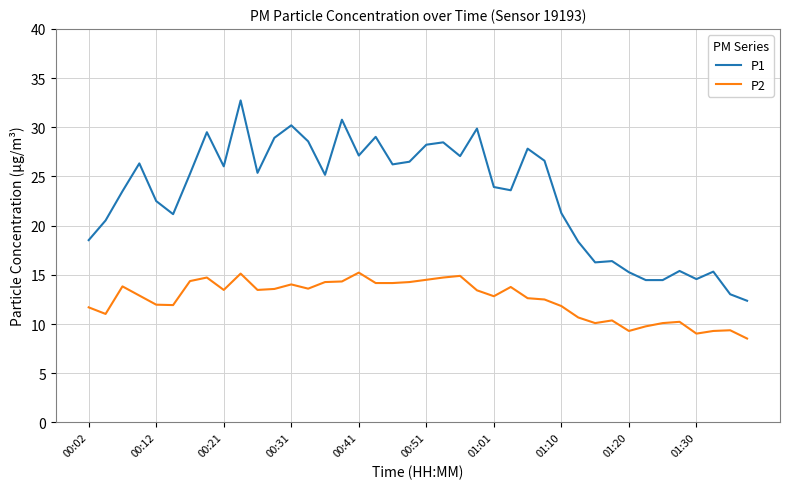

What is the minimum value for P2?

8.5